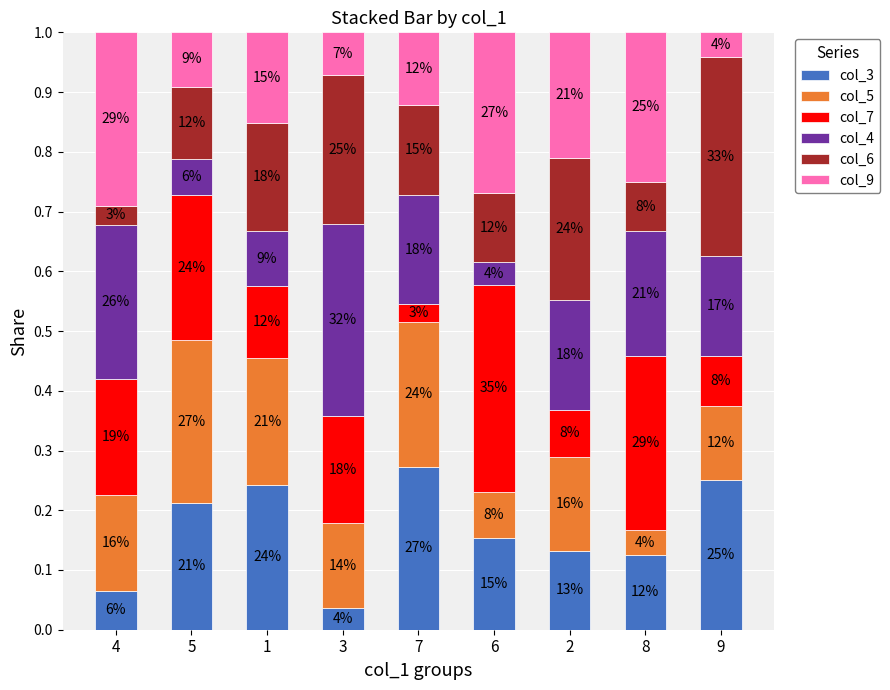

What is the total value across all series at 9?

1.0